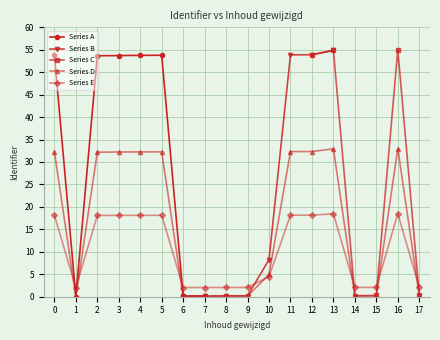

Where is the first local minimum for Series D?

1